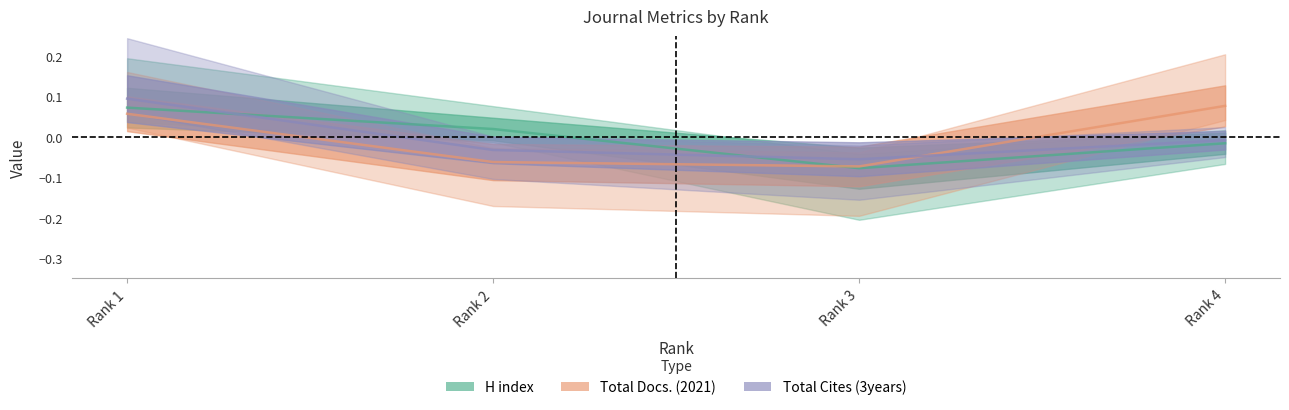

What is the difference between the H index values at Rank 2 and Rank 1?

0.1